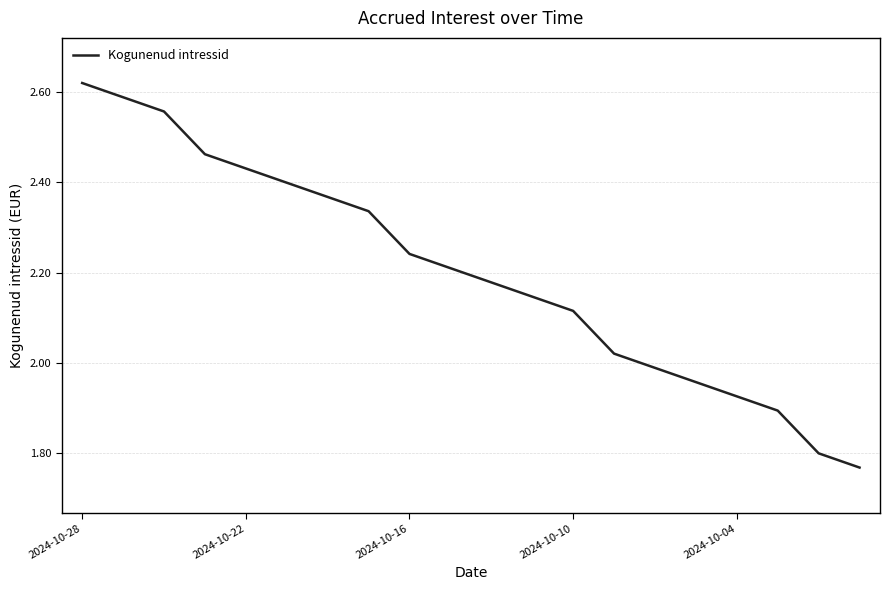

Does the chart display data point markers on the line(s)?

No